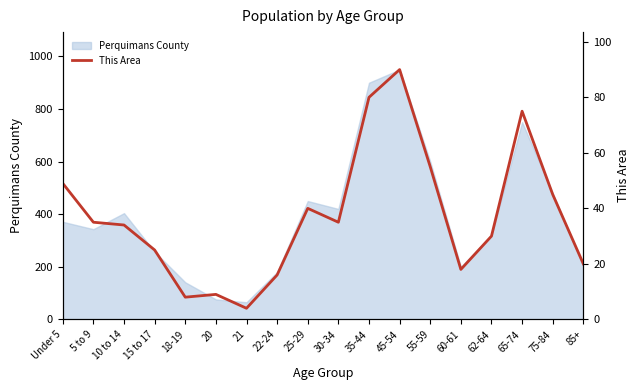

Is it true that Perquimans County equals 999 at 55-59?

False